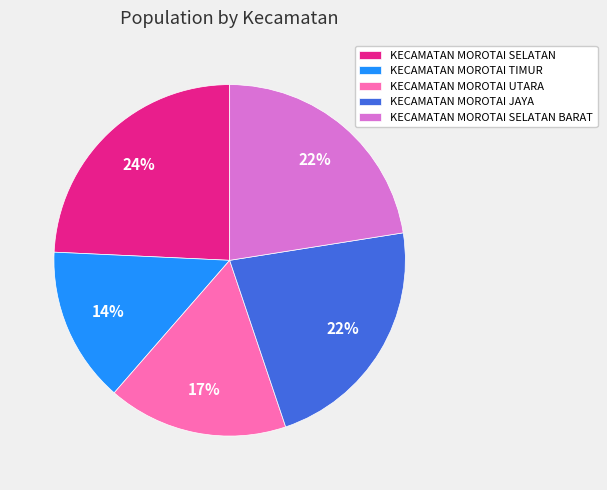

Approximately how many times larger is the value at KECAMATAN MOROTAI JAYA compared to KECAMATAN MOROTAI SELATAN?

0.9